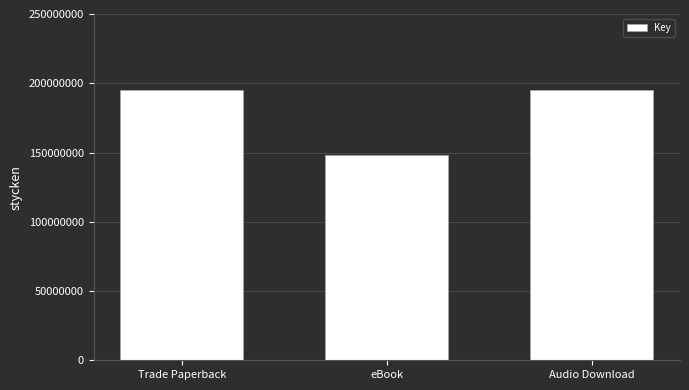

What is the difference between the values at eBook and Audio Download?

47517086